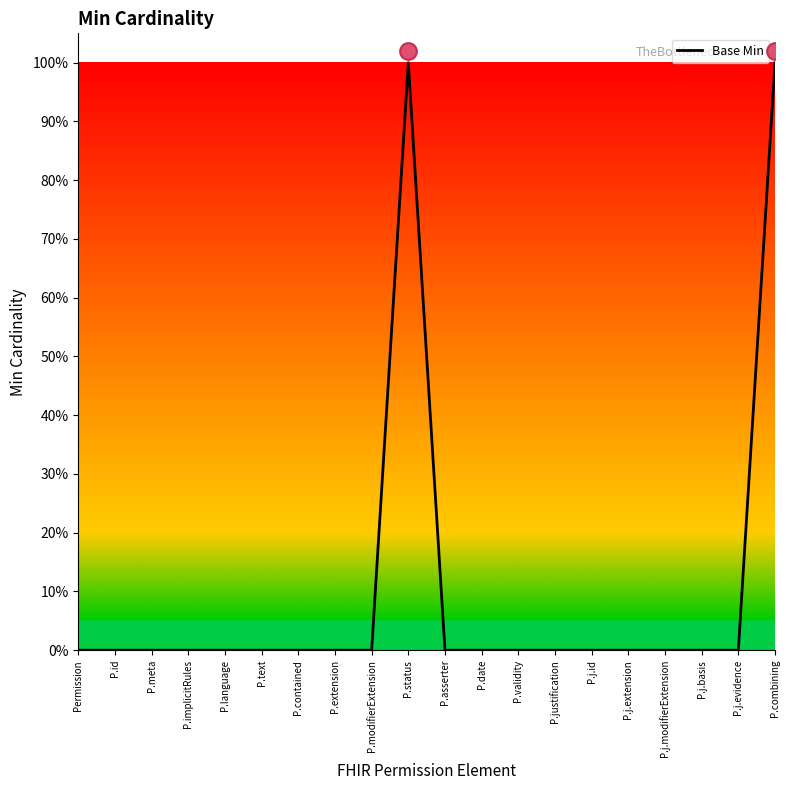

Is this an area chart (filled region under the line)?

No